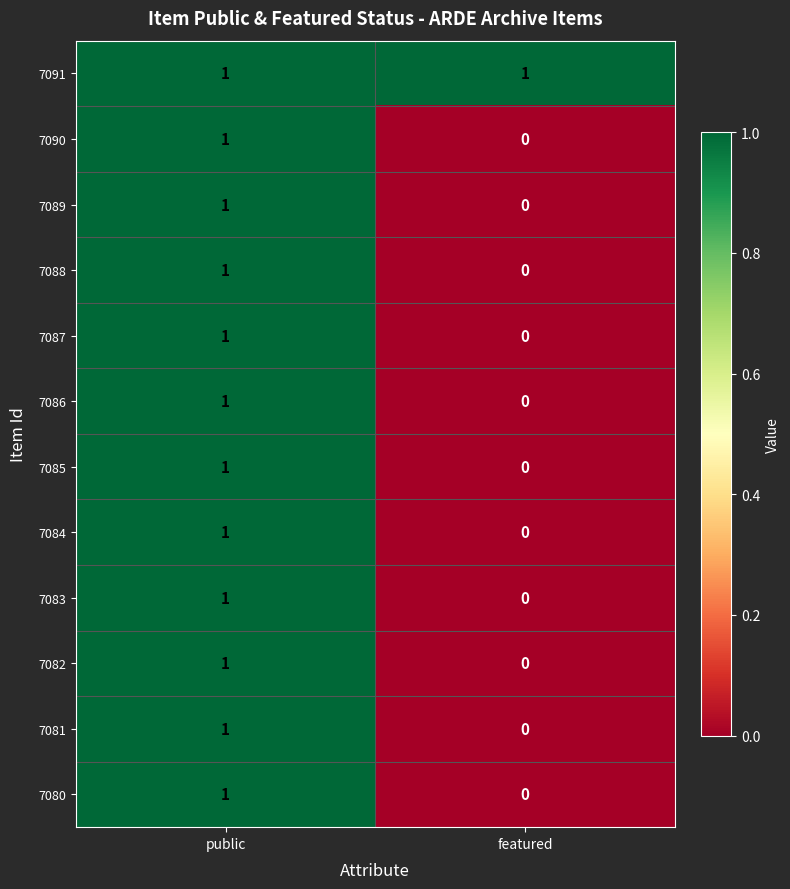

The value of 7086 at featured is 0. True or false?

True